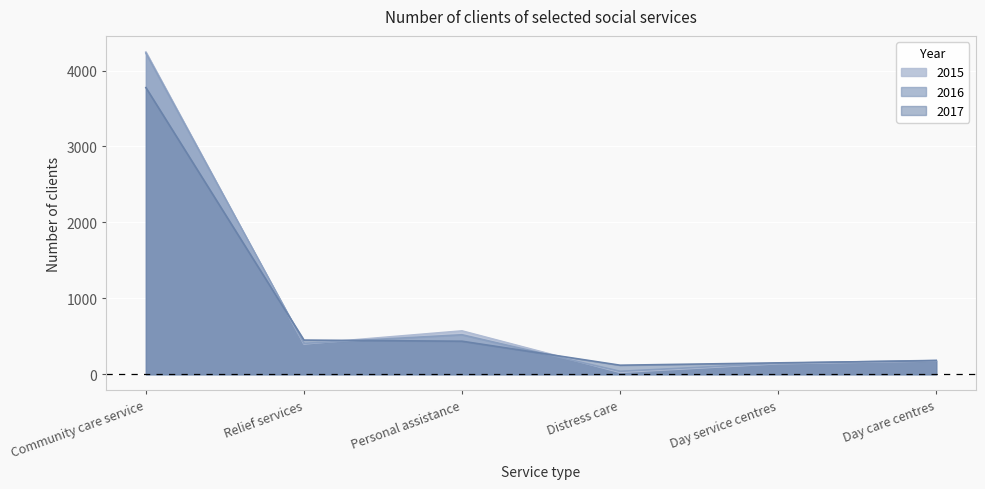

Reading left to right, transcribe all the data shown in this chart.

2015: 4244	399	571	25	139	176
2016: 4230	407	520	39	144	183
2017: 3775	450	435	119	150	179